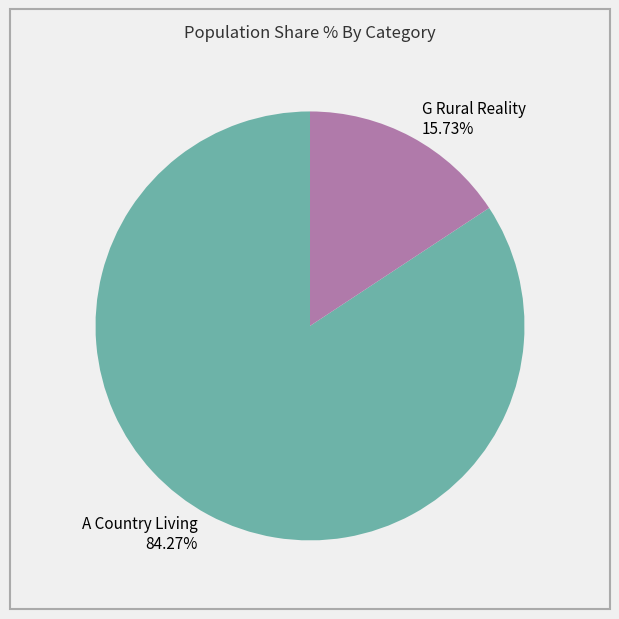

Does any single category account for the majority?

Yes